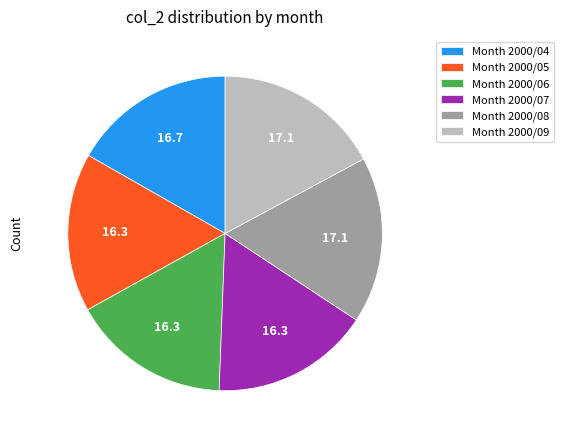

The Month 2000/06 slice represents 16% of the pie. True or false?

True